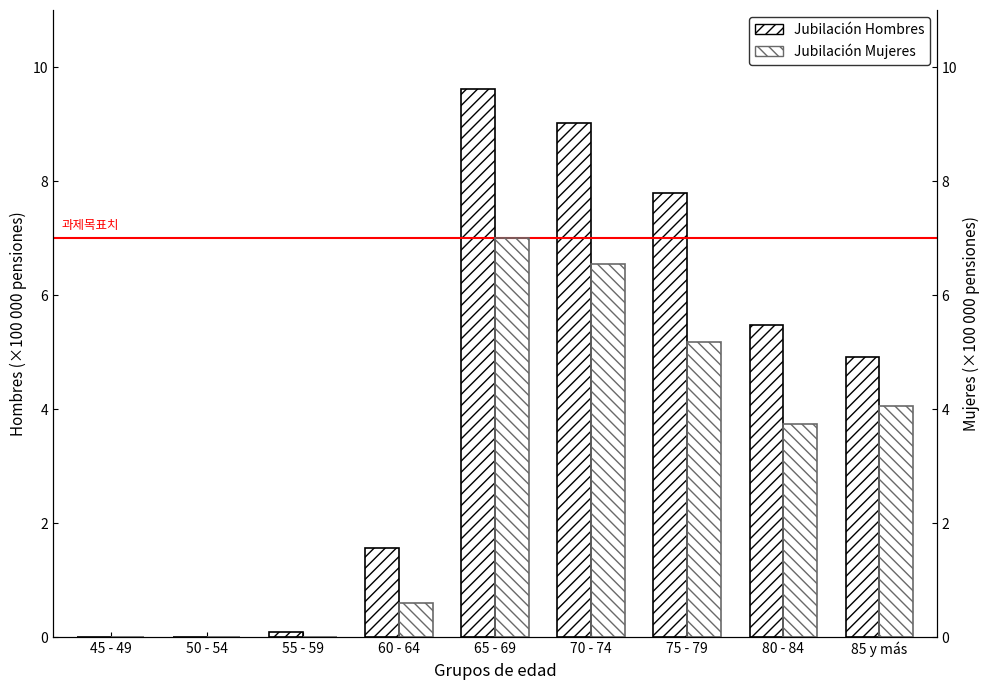

At which label does Jubilación Hombres first exceed 4?

65 - 69